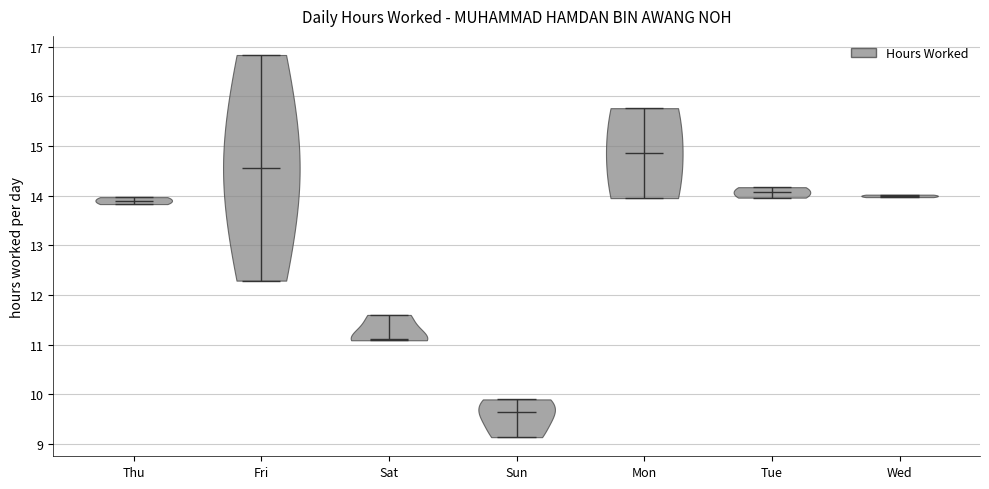

Which violin has the highest median line?

Mon